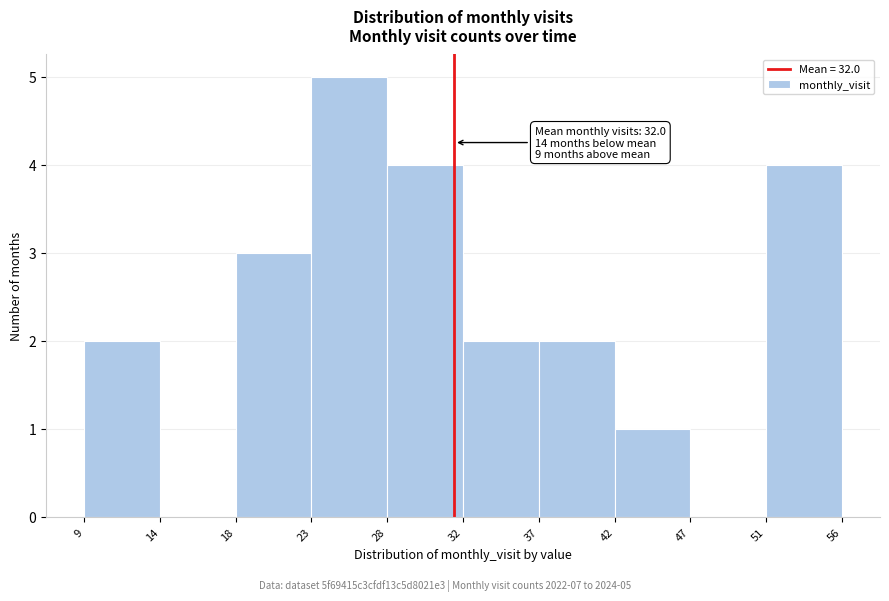

Over which range of the x-axis is the bar tallest?

23 to 28